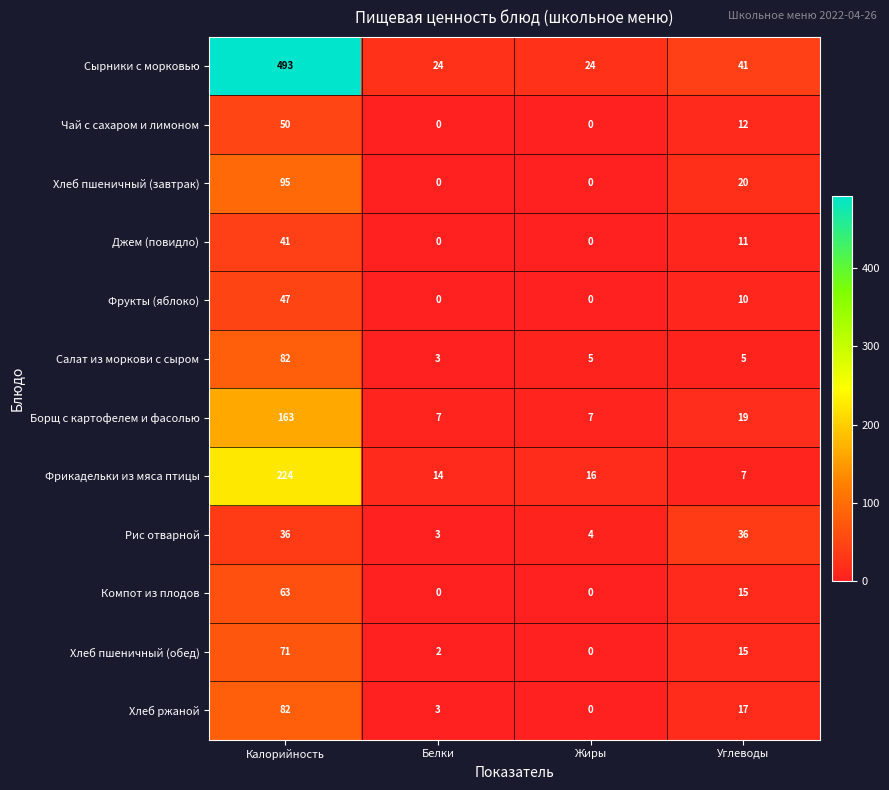

At which label does Хлеб пшеничный (обед) first exceed 15?

Калорийность